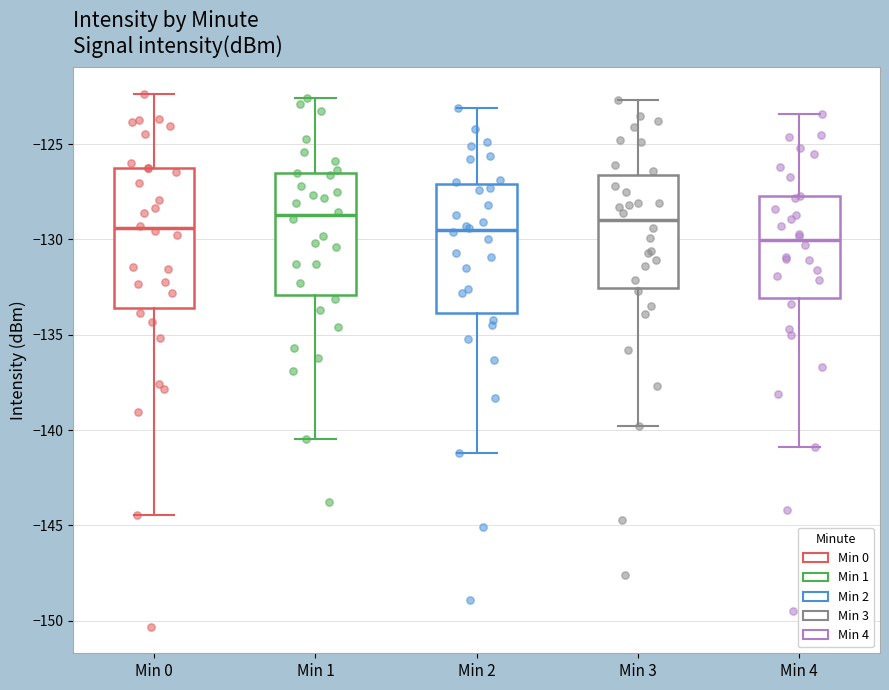

Reading left to right, transcribe this box plot: for each box, give where its median line is, the range the box spans, and where its two whiskers end, as read against the y-axis. The values are not printed on the chart, so give them approximately, as read against the axis.

Min 0: median -129.5, box -133.5 to -126.5, whiskers -144.5 to -122.5
Min 1: median -128.5, box -133.0 to -126.5, whiskers -140.5 to -122.5
Min 2: median -129.5, box -134.0 to -127.0, whiskers -141.0 to -123.0
Min 3: median -129.0, box -132.5 to -126.5, whiskers -140.0 to -122.5
Min 4: median -130.0, box -133.0 to -127.5, whiskers -141.0 to -123.5